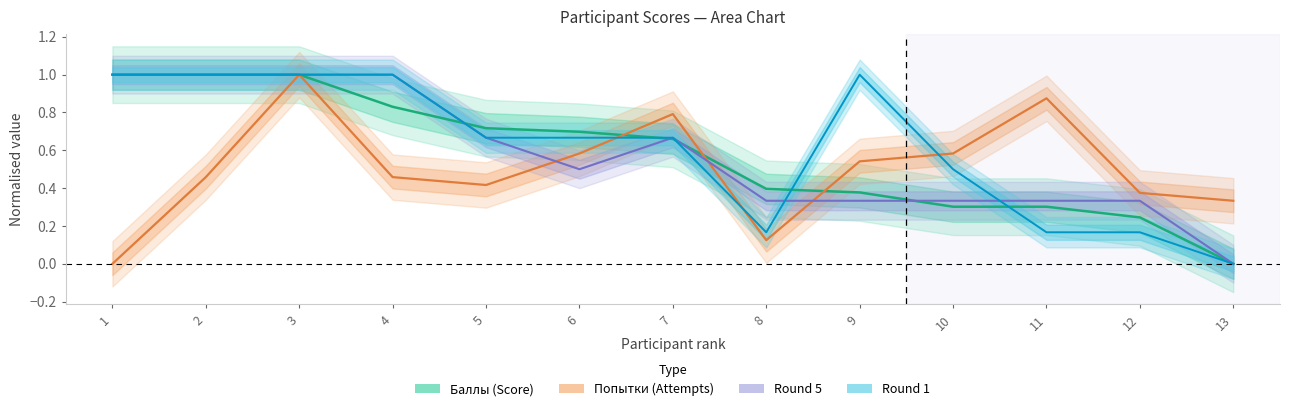

List the series in order of their peak value, highest first.

Баллы, Попытки, 5, 1